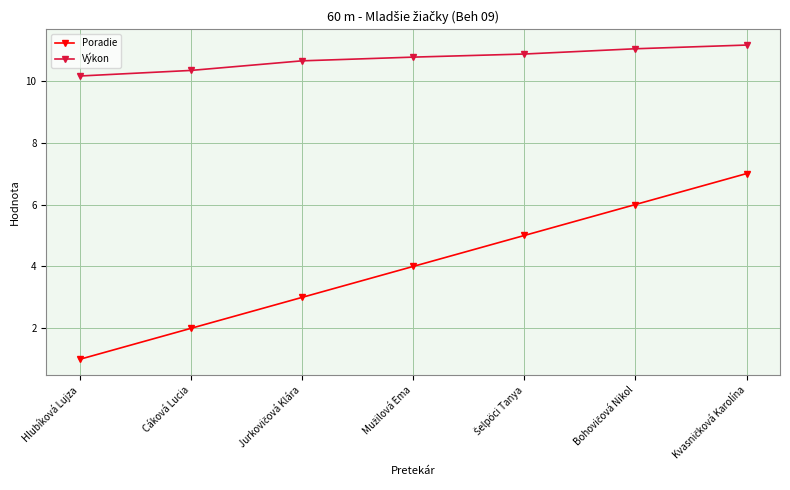

What is the label of the 2nd point from the left?

Cáková Lucia